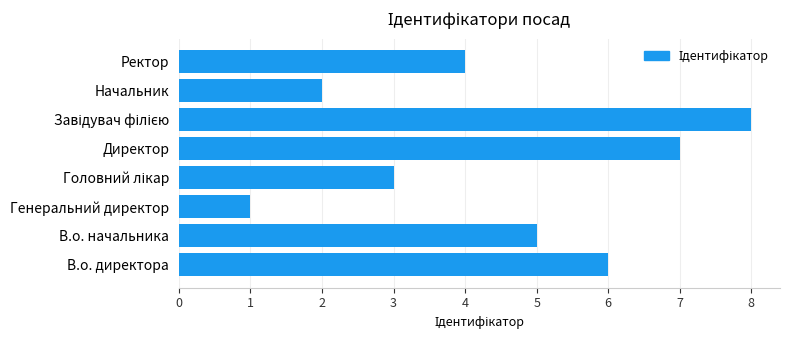

Reading bottom to top, what are all the values shown in this chart?

6	5	1	3	7	8	2	4